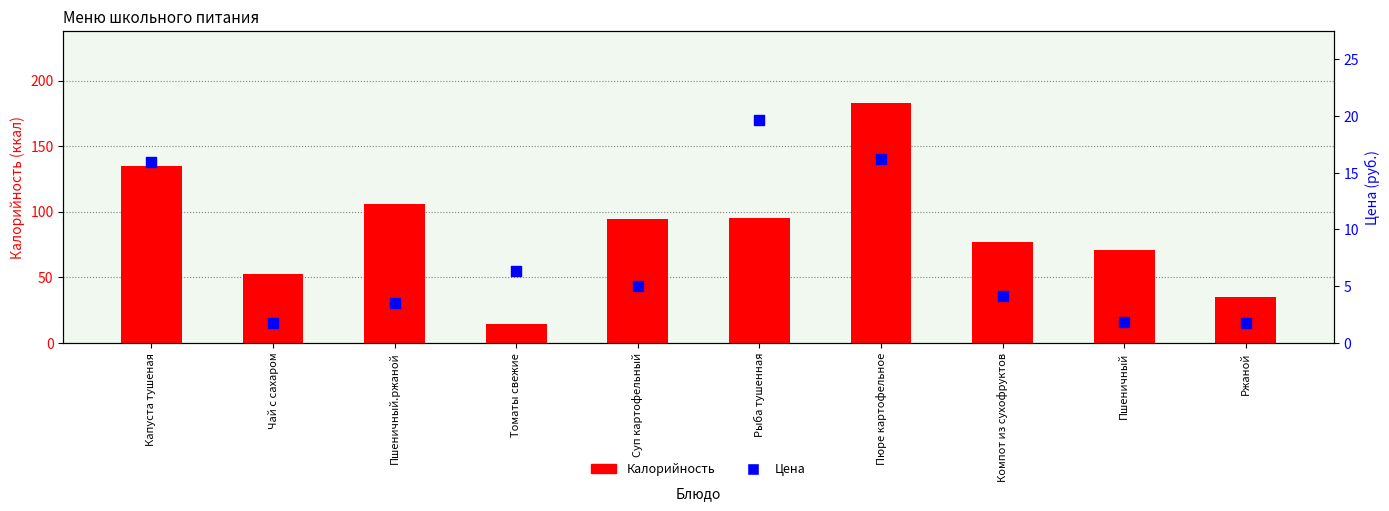

Is the value of Цена at Пшеничный greater than the value of Калорийность at Пшеничный?

No